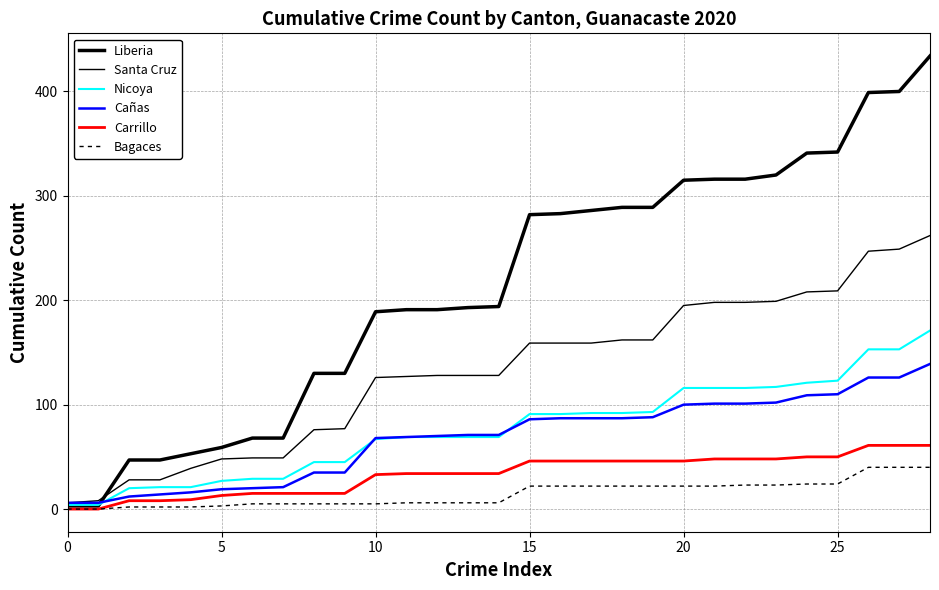

Where is Bagaces nearest to the value 20?

15